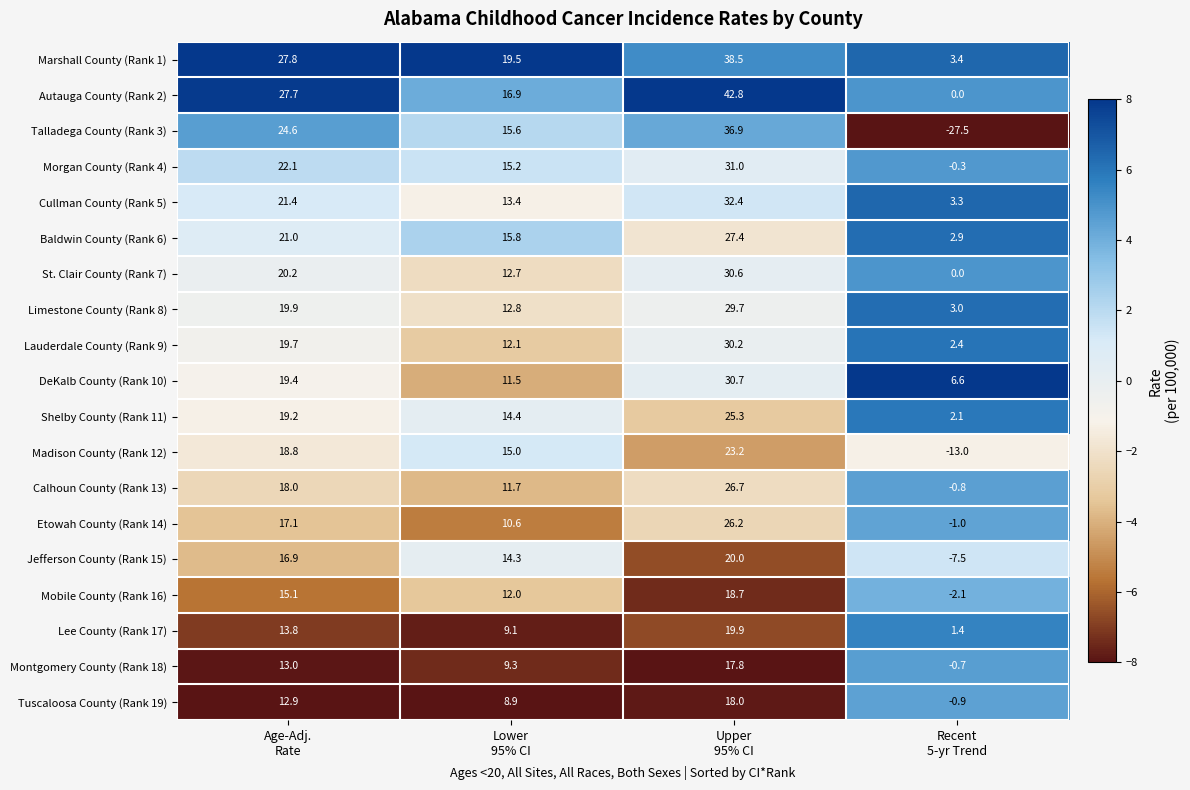

What is the minimum value shown in the chart?

-27.5